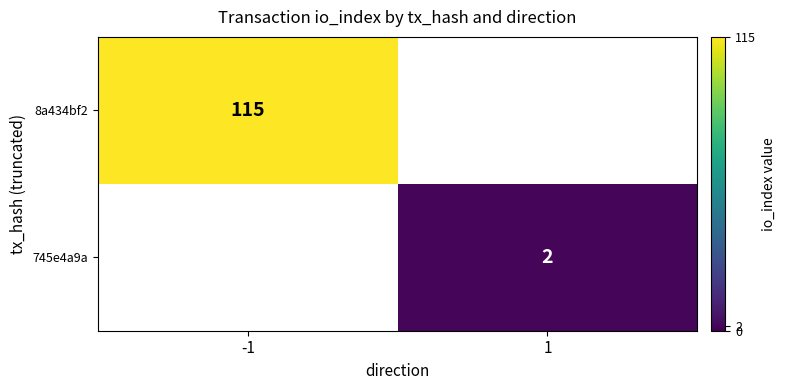

The value of 8a434bf2 at -1 is 115. True or false?

True